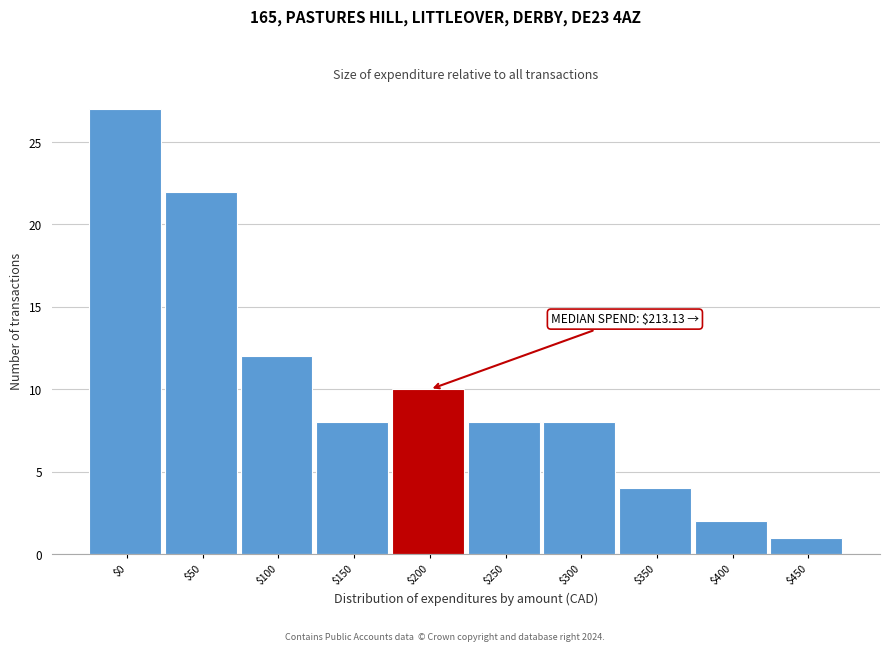

Reading left to right, what are all the values shown in this chart?

27	22	12	8	10	8	8	4	2	1